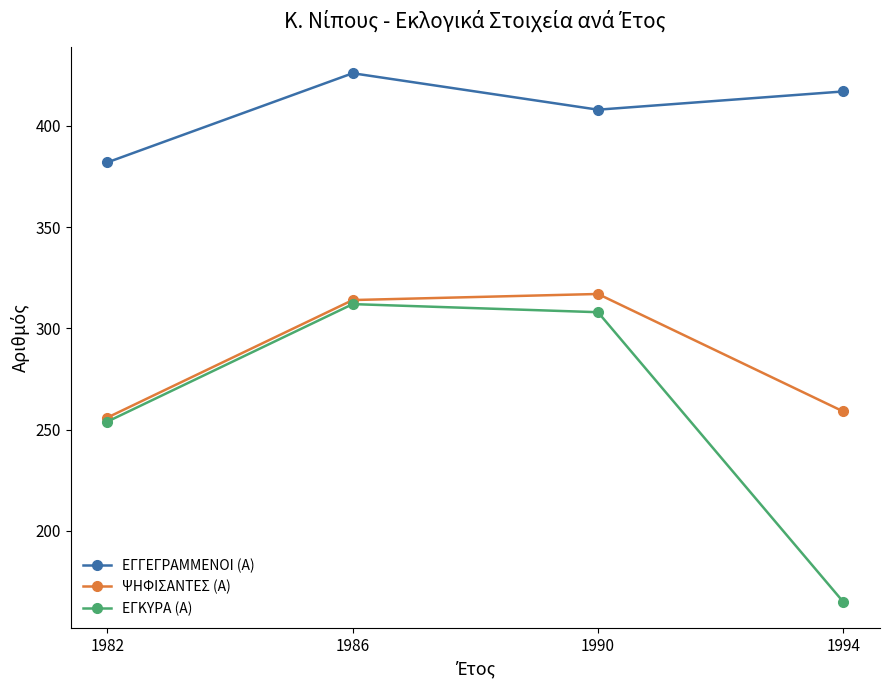

At which label does ΨΗΦΙΣΑΝΤΕΣ (Α) reach its minimum?

1982